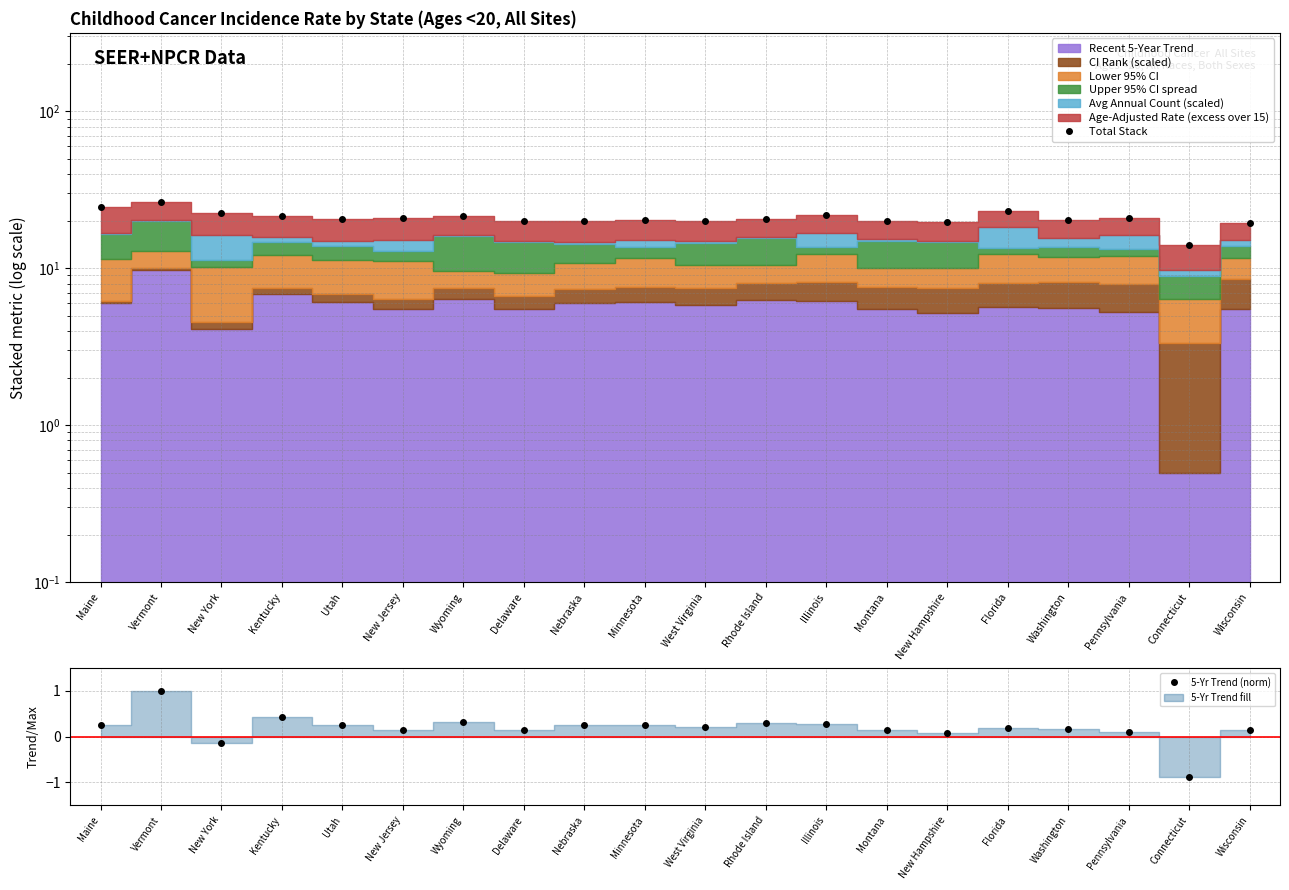

What is the difference between the second highest and minimum values in the Total Stack series?

10.4